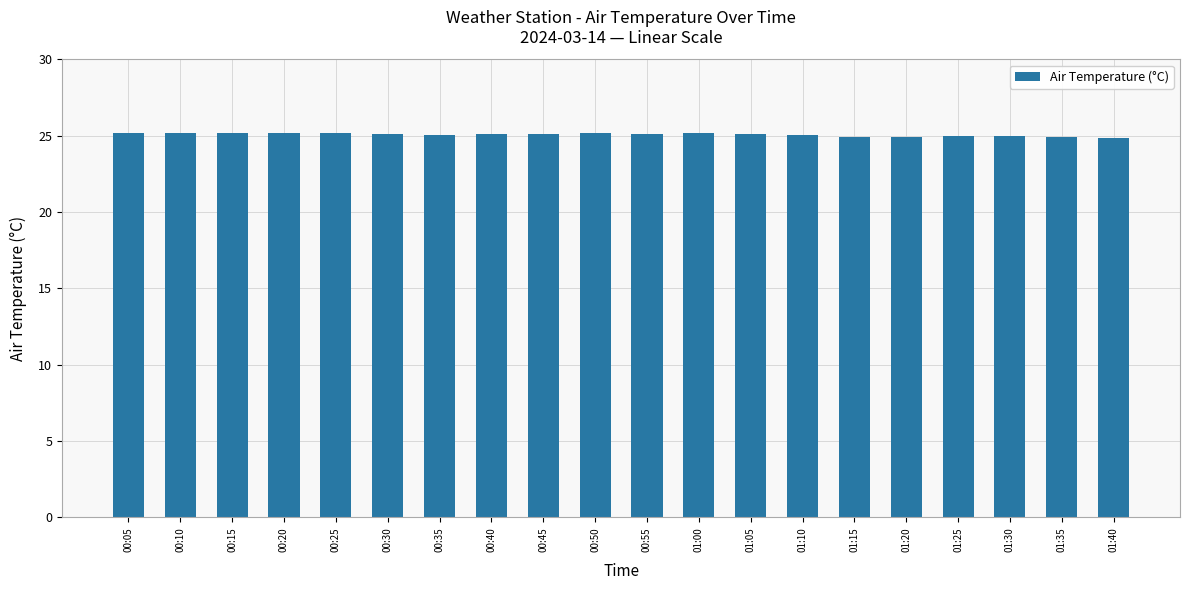

How many series are shown in this chart?

1